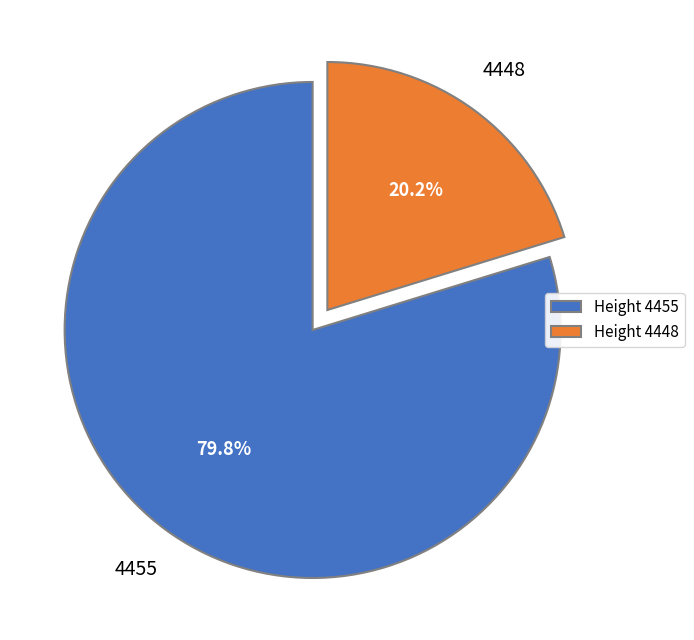

What is the majority slice?

Height 4455